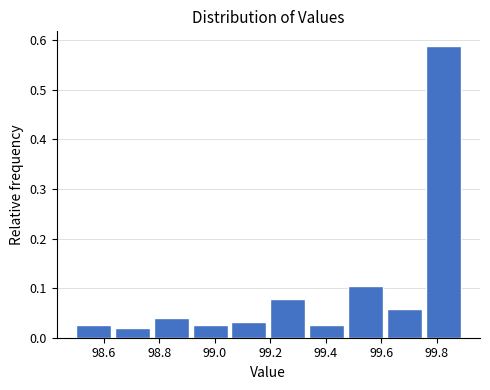

How tall is the bar that spans 98.92 to 99.06 on the x-axis? The values are not printed on the chart, so give them approximately, as read against the axis.

0.03